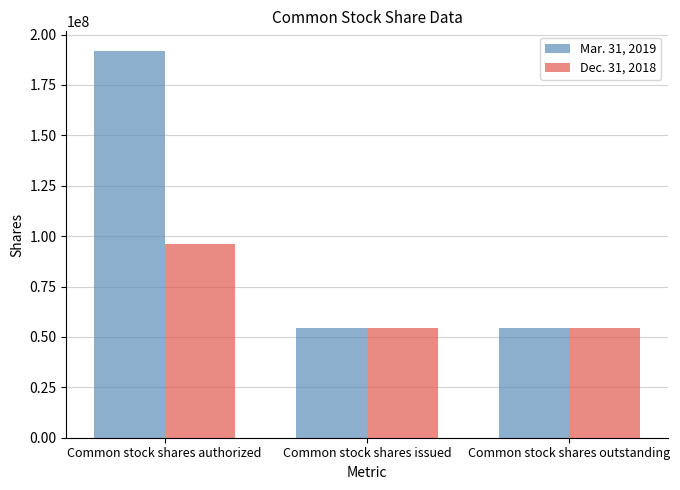

True or false: Mar. 31, 2019 has a value of 91957597 at Common stock shares outstanding.

False